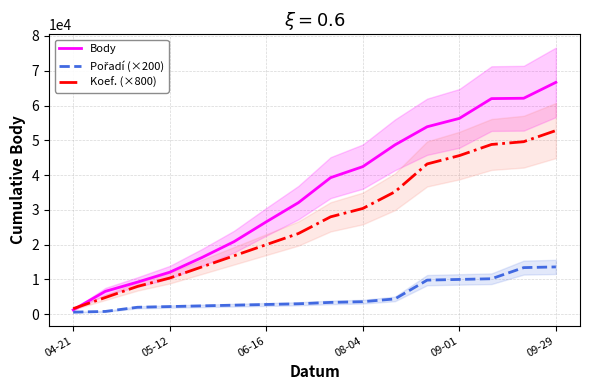

Which category has the lowest value in the Body series?

04-21